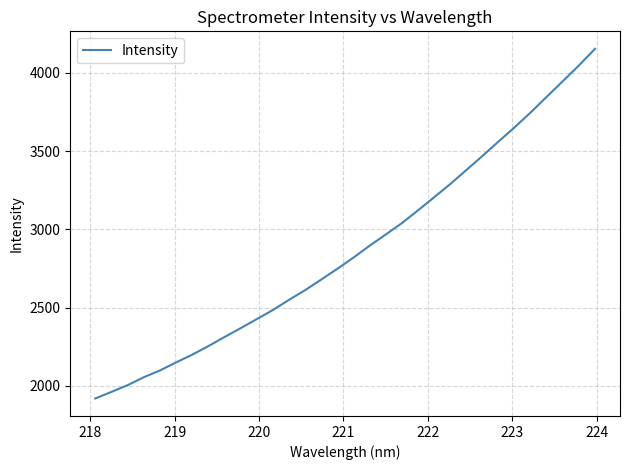

What is the minimum value shown in the chart?

1920.0